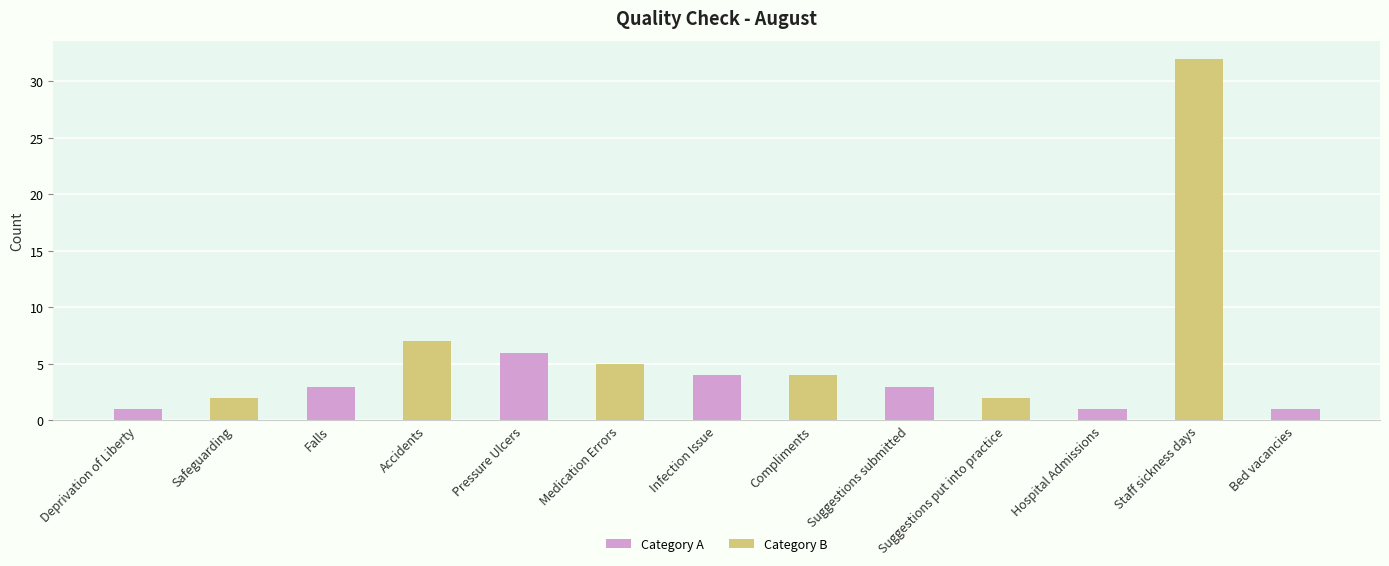

What is the average value?

5